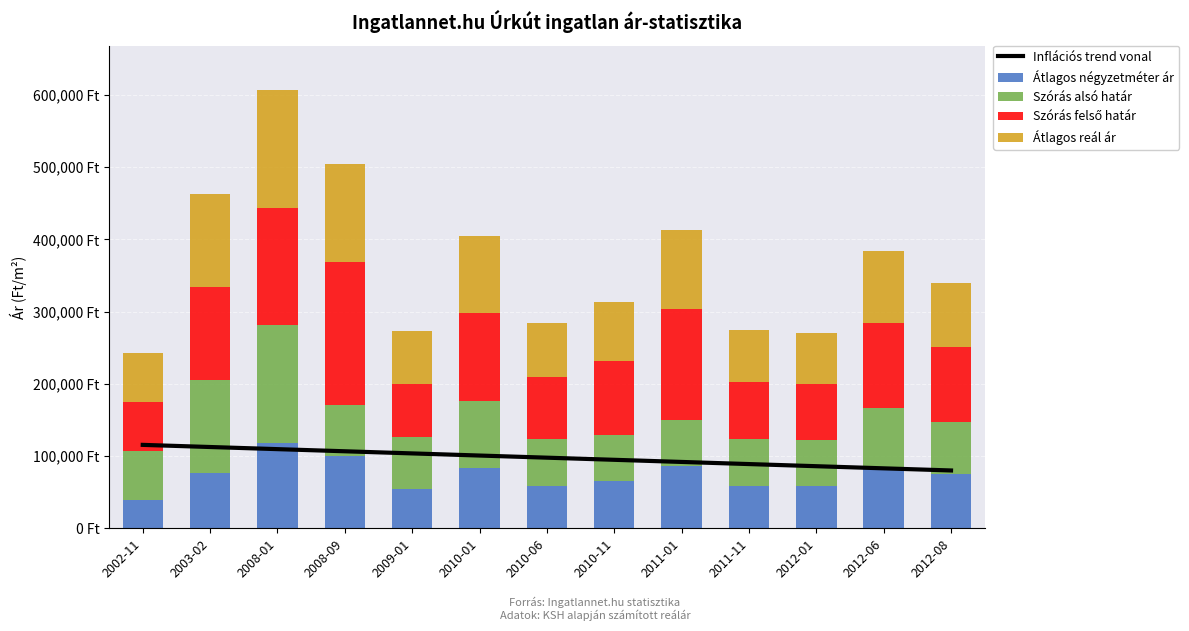

Is the value of Szórás alsó határ at 2011-11 greater than the value of Átlagos reál ár at 2008-09?

No